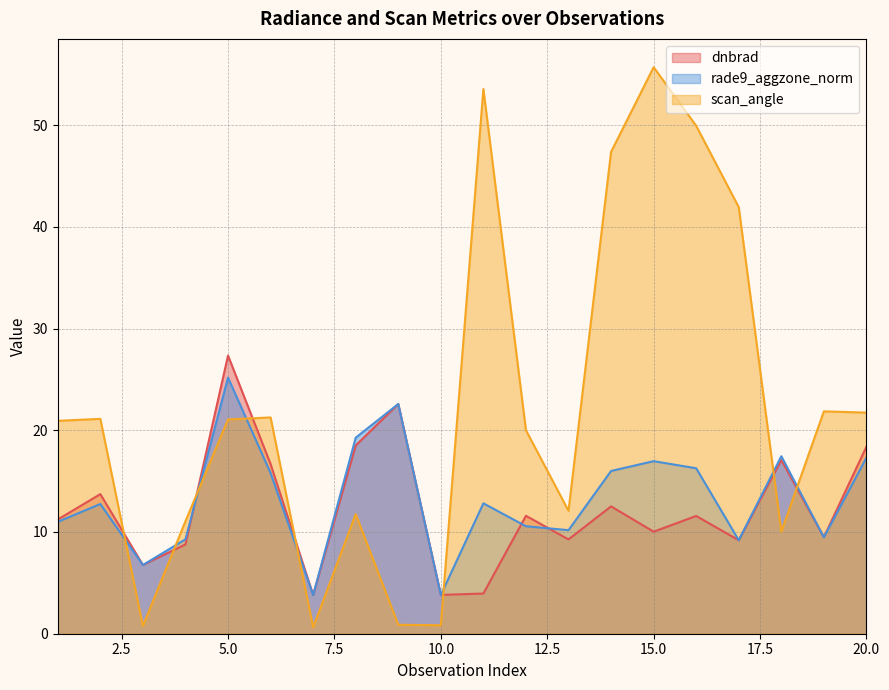

Does the chart have visible grid lines?

Yes